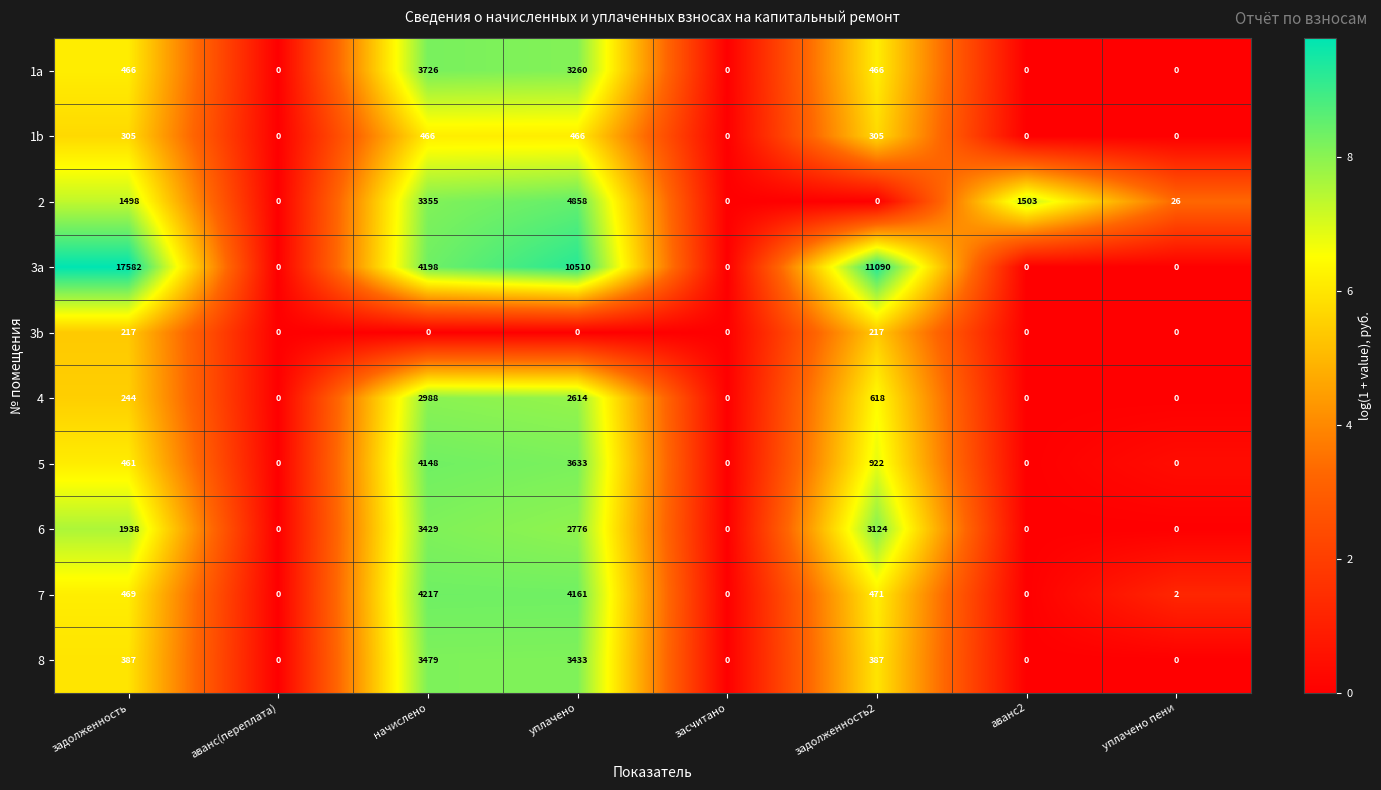

Count the 3b values in the range 0 to 217.

8